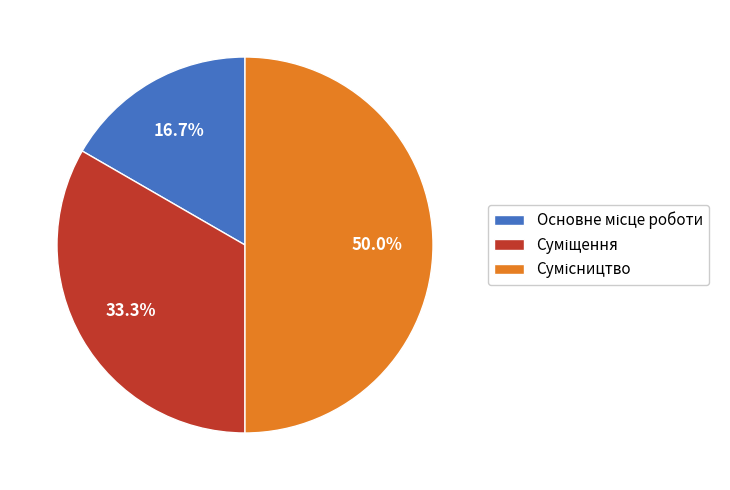

True or false: Суміщення accounts for 42% of the total.

False